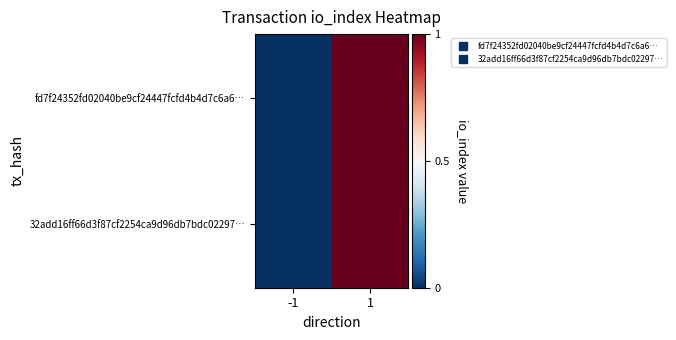

Reading right to left, what are all the values shown in this chart?

fd7f24352fd02040be9cf24447fcfd4b4d7c6a6…: 1=1	-1=0
32add16ff66d3f87cf2254ca9d96db7bdc02297…: 1=1	-1=0